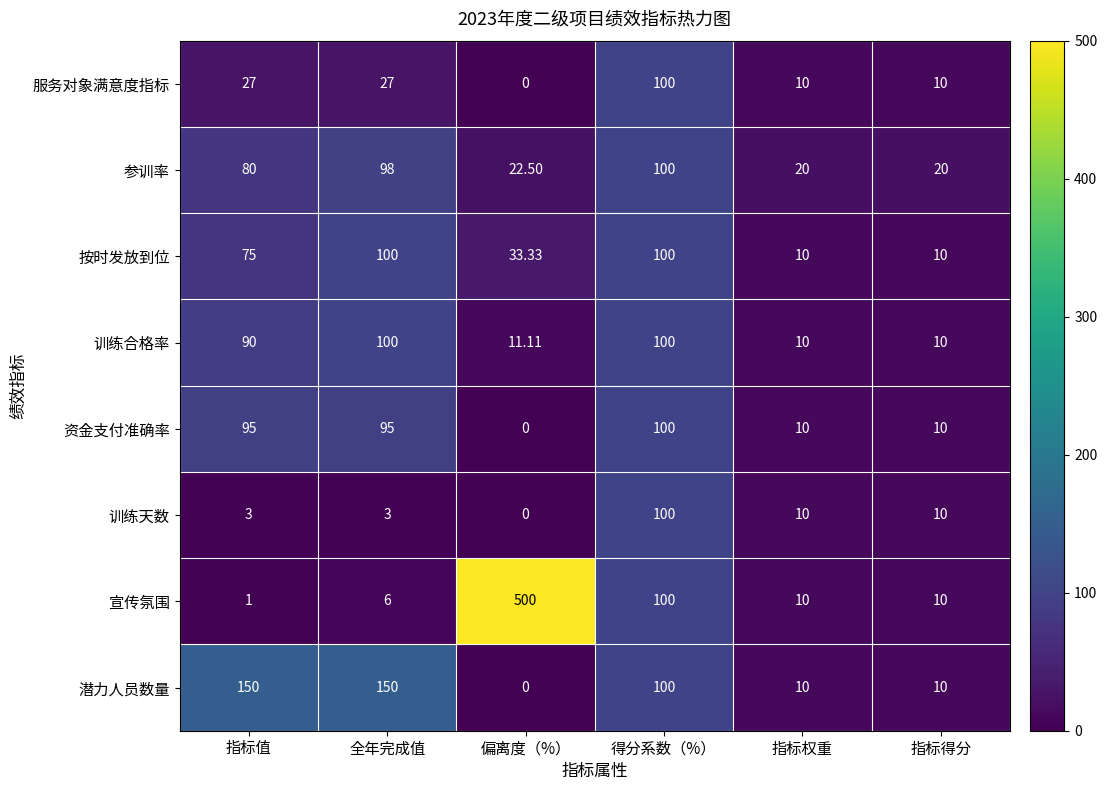

Which series changed the most between 全年完成值 and 指标权重?

潜力人员数量